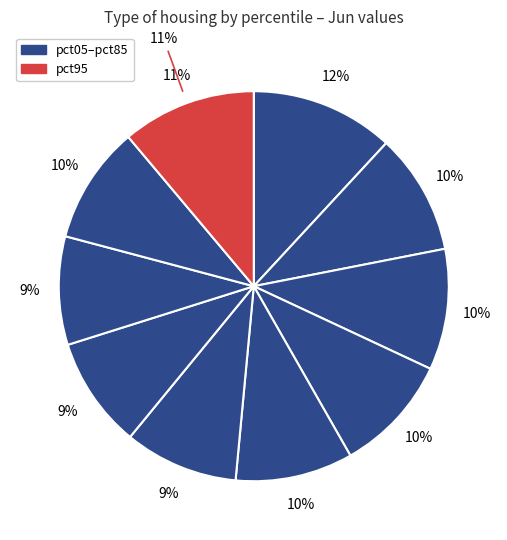

Does pct55 account for over 50% of the chart?

No